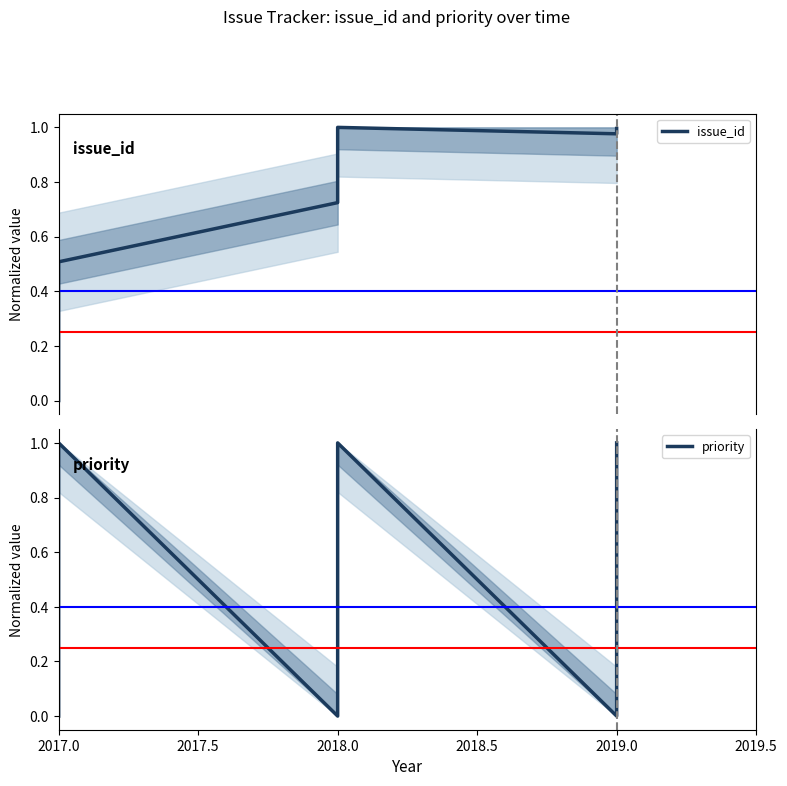

Which series has the widest spread of values?

issue_id